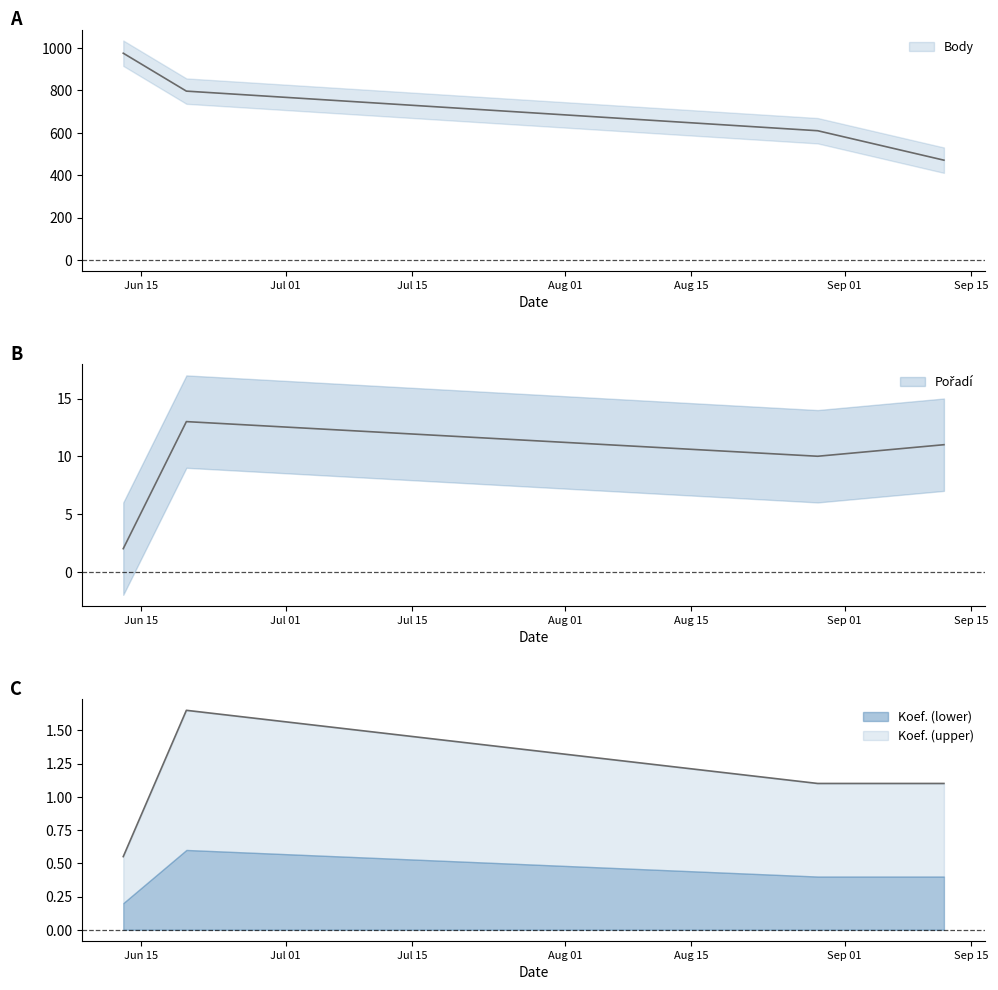

The Koef. series shows 0.6 at 2015-06-13. True or false?

True